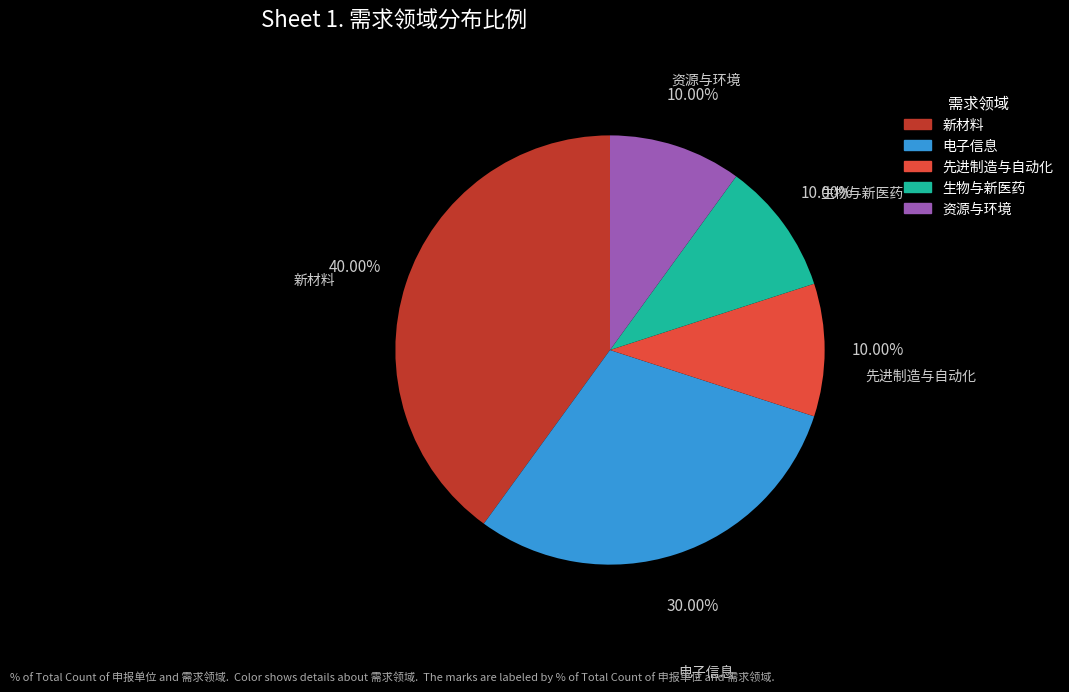

How many slices are in this pie chart?

5